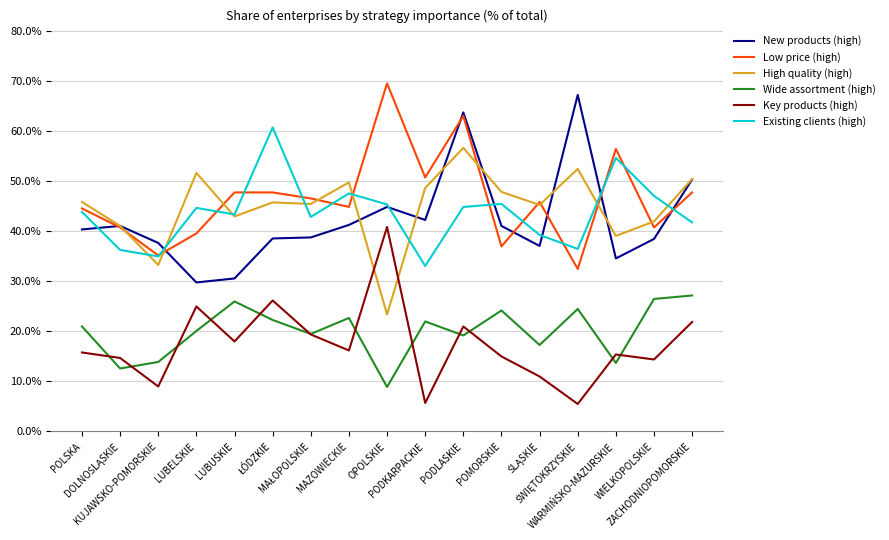

What is the difference between the second highest and minimum values in the Wide assortment (high) series?

17.6